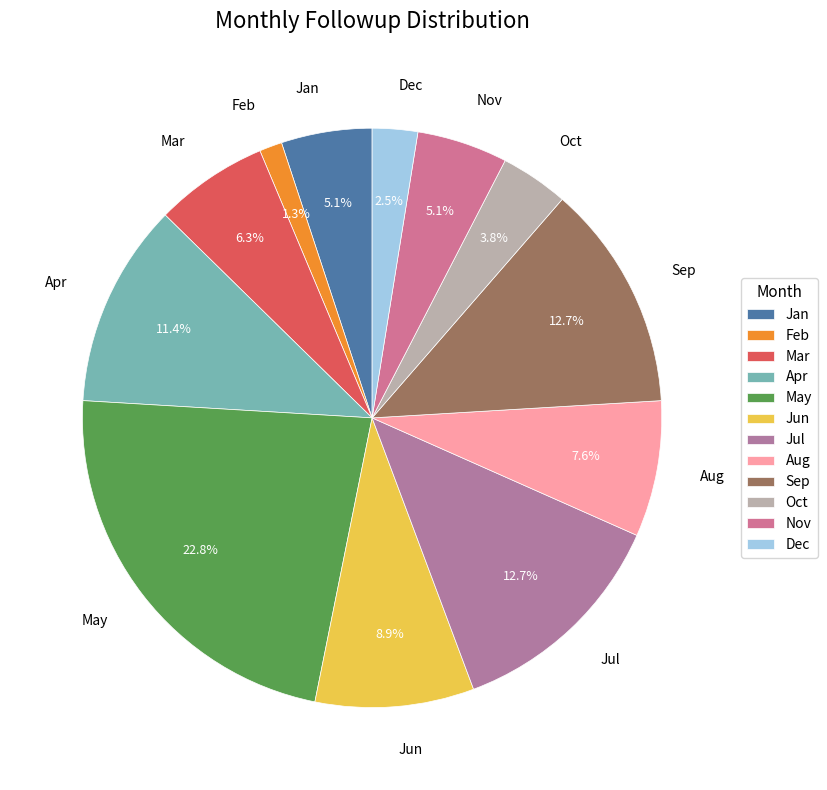

Which has a higher value, Mar or Jul?

Jul